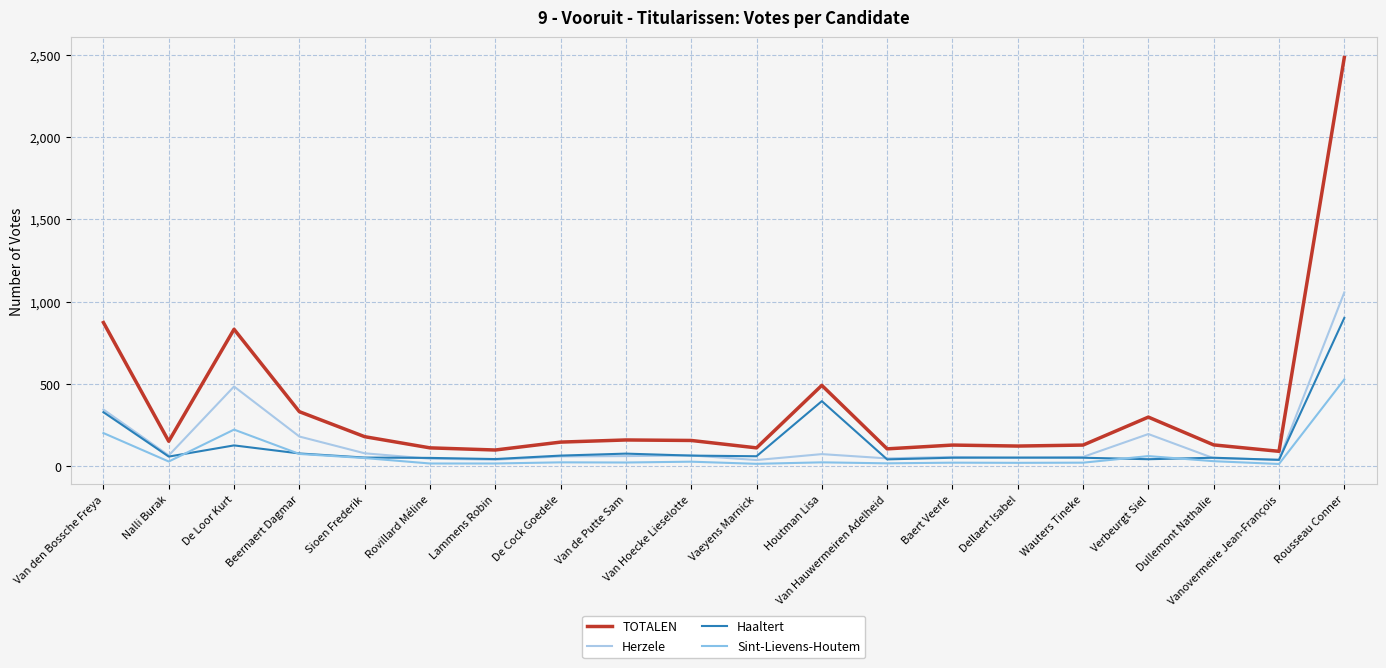

Does the chart have visible grid lines?

Yes